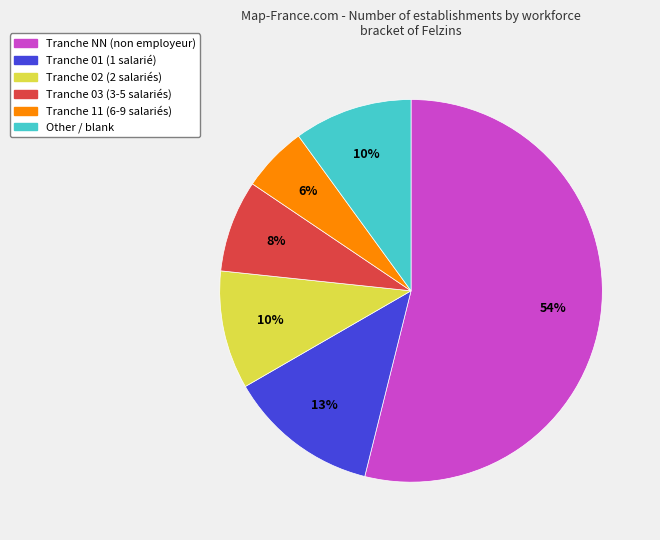

To the nearest percent, what is the average slice percentage?

17%